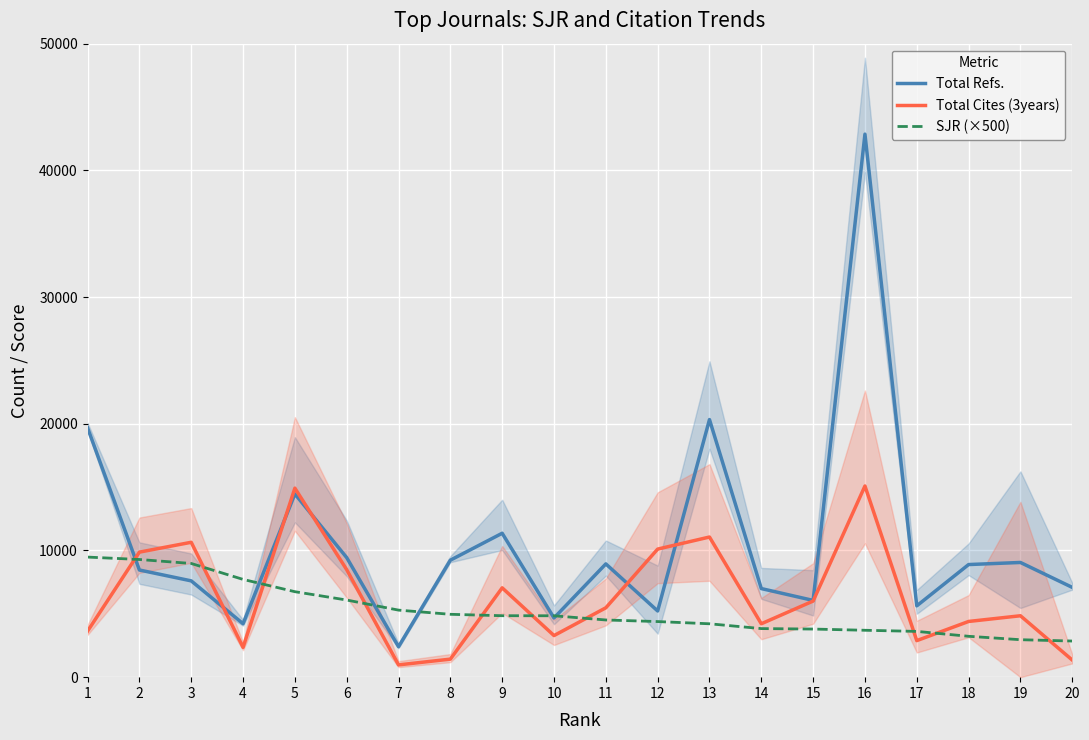

Which series has the largest range (max minus min)?

Total Refs.